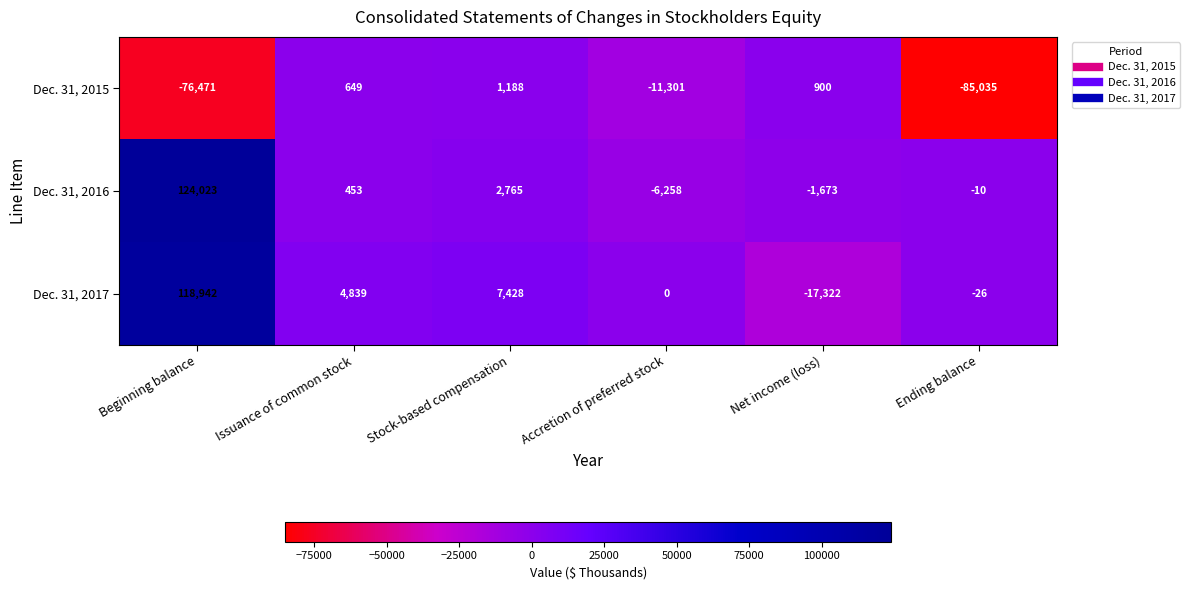

The value of Dec. 31, 2016 at Net income (loss) is -1673. True or false?

True